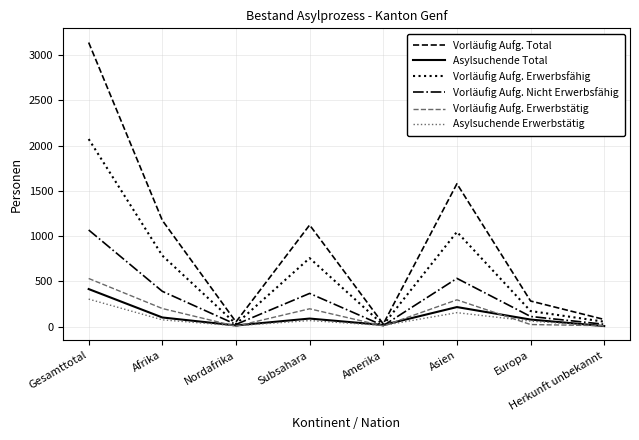

What is the sum of all Vorläufig Aufg. Erwerbsfähig values?

4928